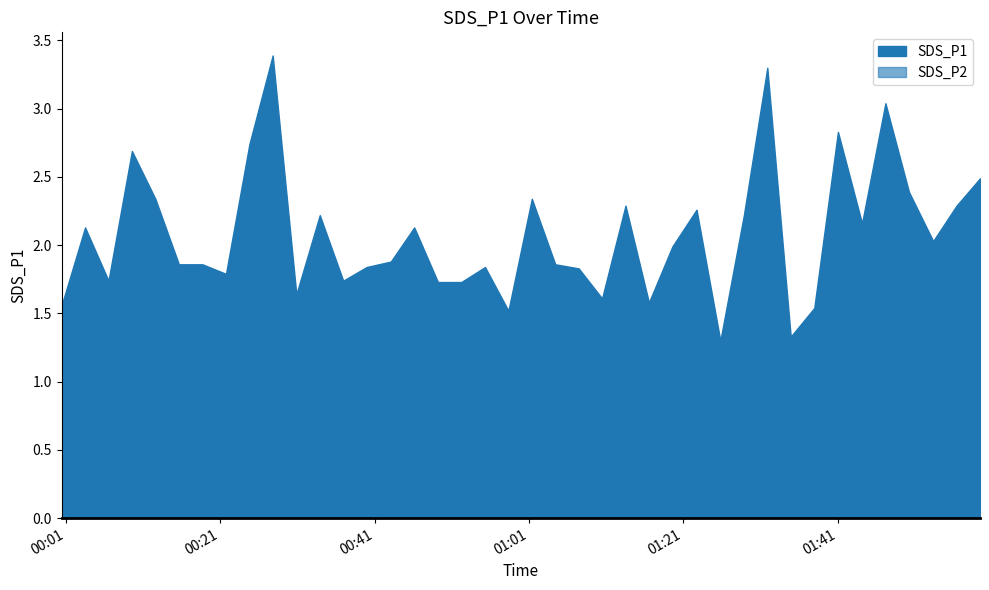

The value of SDS_P1 at 2021/04/30 00:09:34 is 2.7. True or false?

True